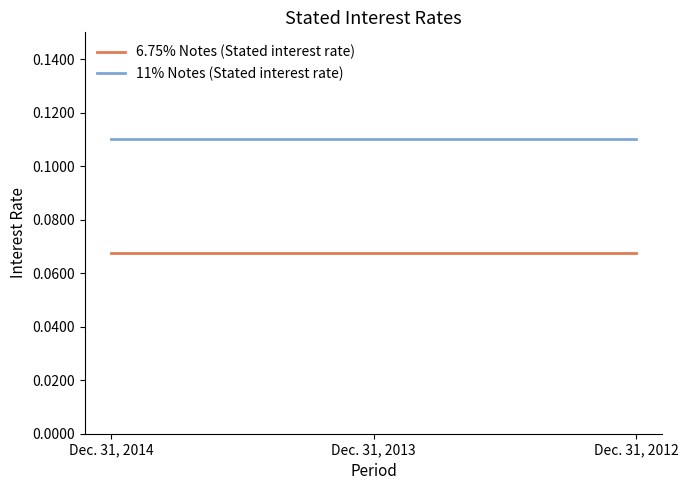

List the series in order of their overall mean, lowest first.

6.75% Notes (Stated interest rate), 11% Notes (Stated interest rate)